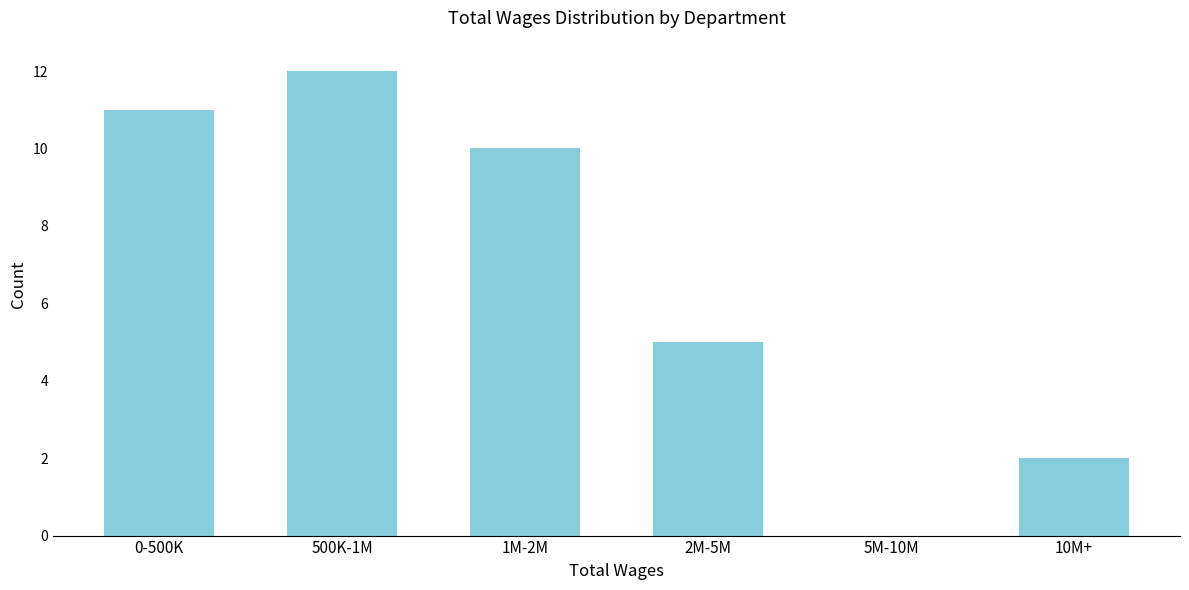

Reading left to right, what are all the values shown in this chart?

0-500K=11	500K-1M=12	1M-2M=10	2M-5M=5	5M-10M=0	10M+=2